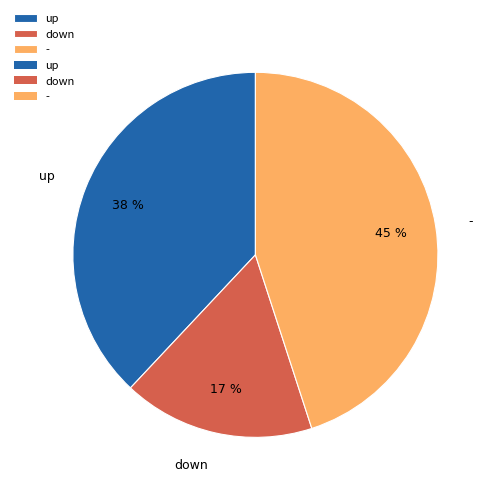

Is there a majority slice in this chart?

No